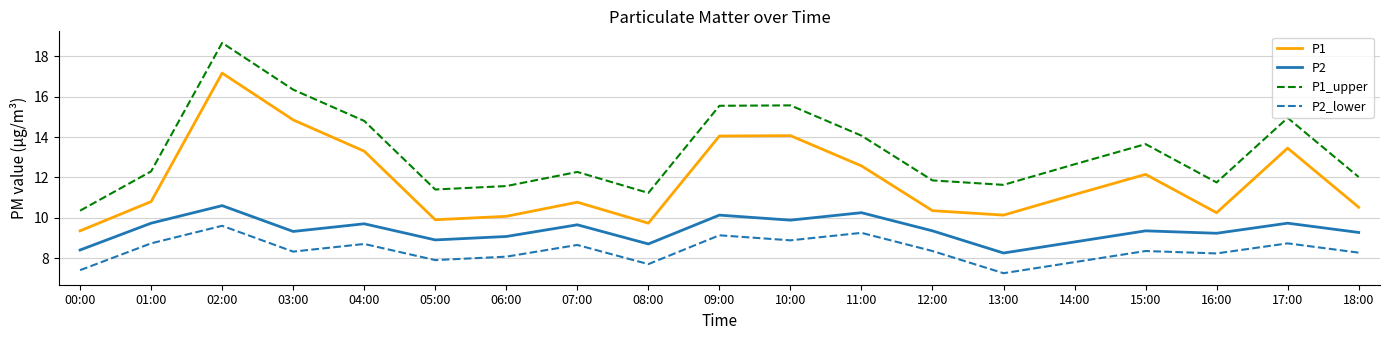

What position from the right is 05:00?

14